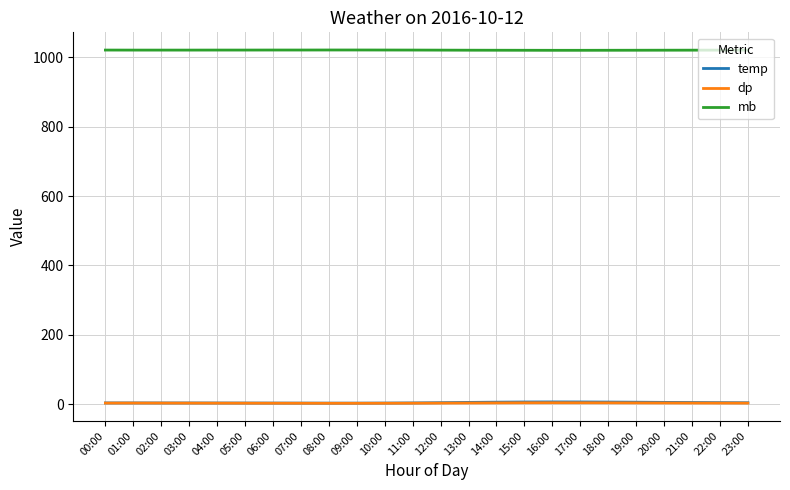

True or false: temp and mb cross at least once.

False